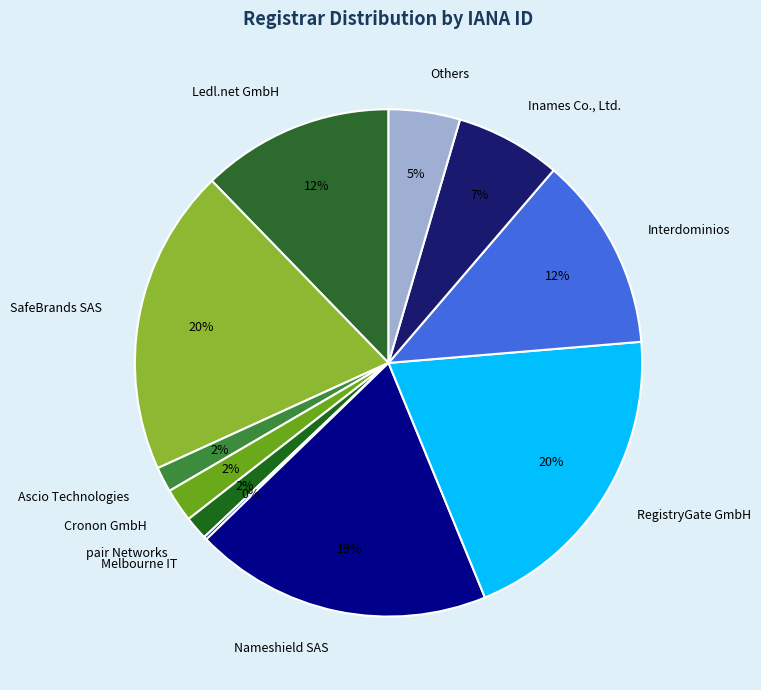

The Ascio Technologies slice represents 52% of the pie. True or false?

False